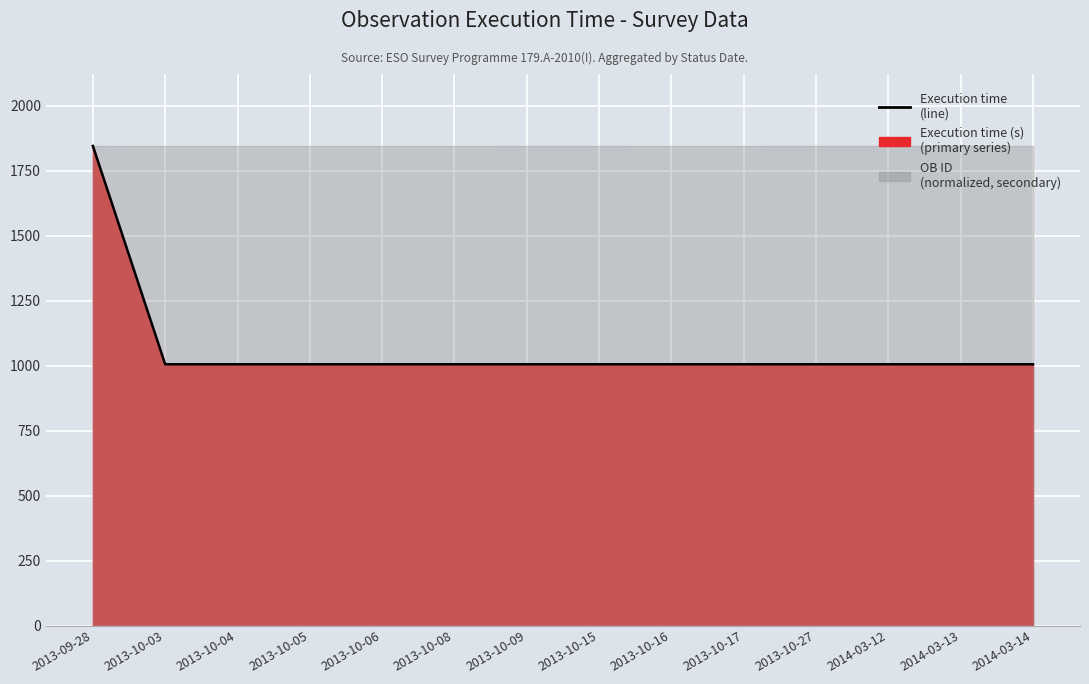

True or false: the data shows 1678 at 2013-10-09.

False